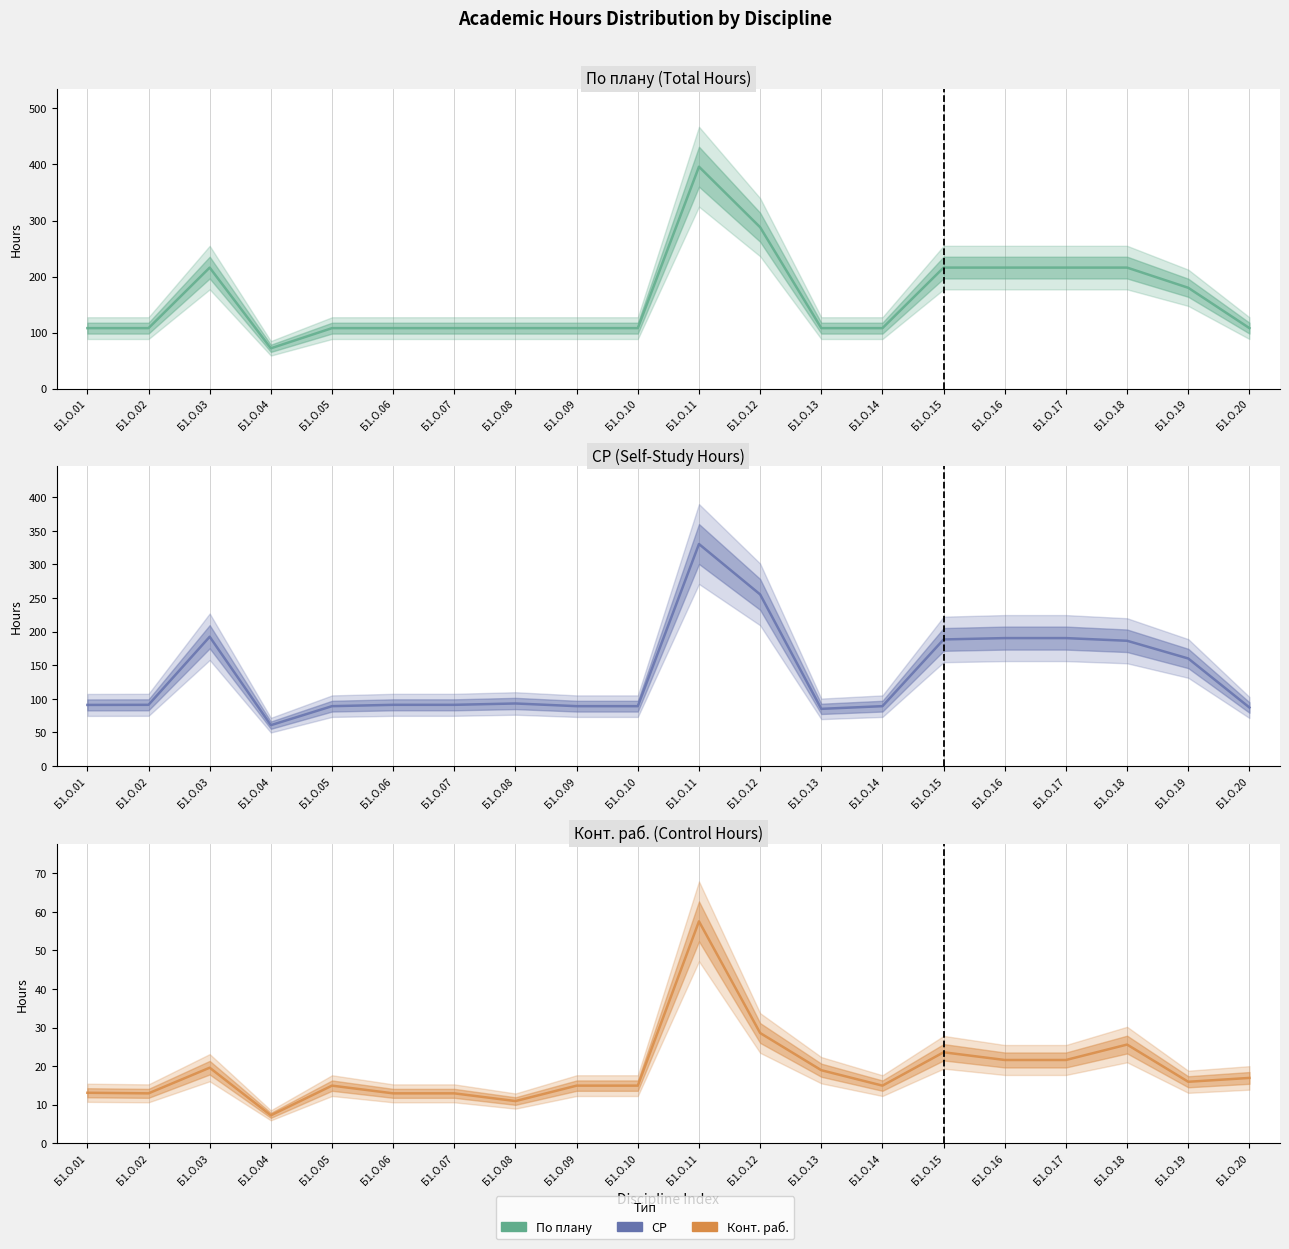

True or false: Конт. раб. and По плану cross at least once.

False